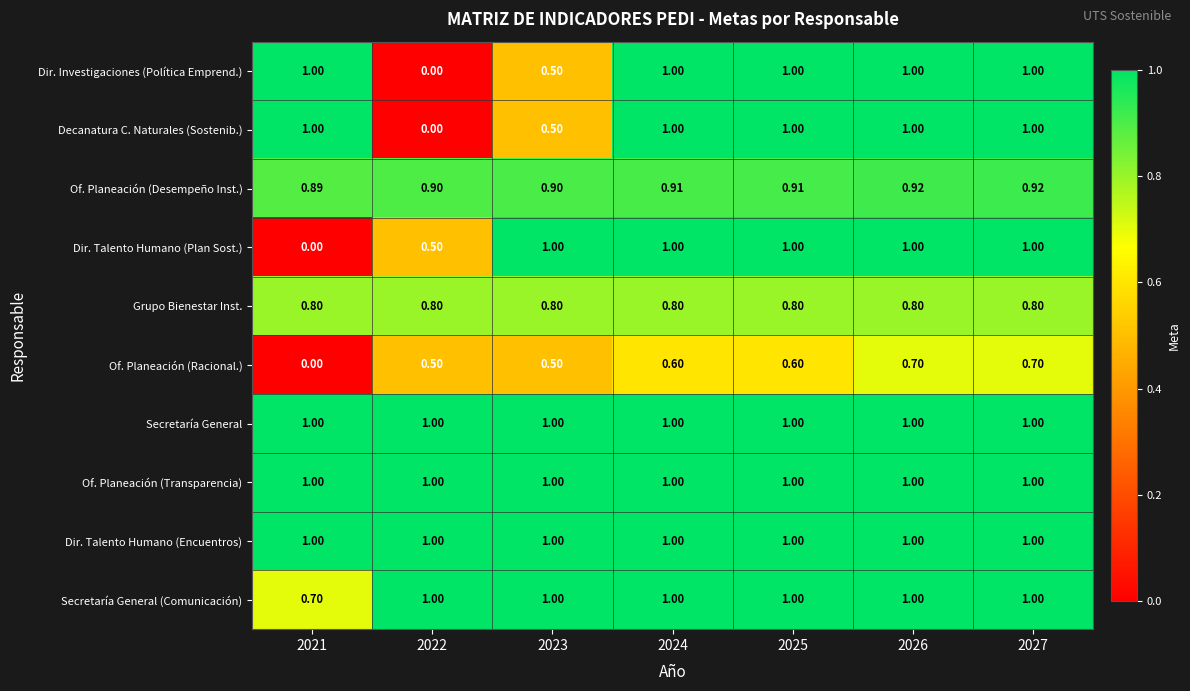

At how many categories does at least one series exceed 0?

7